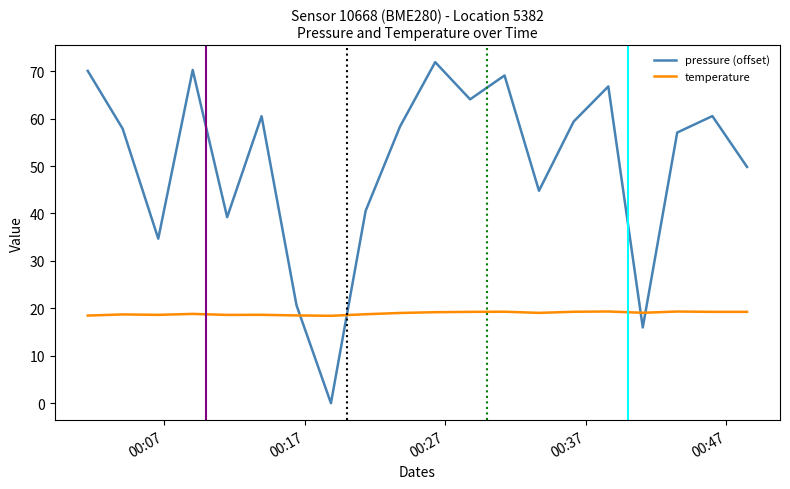

List the series in order of their overall mean, highest first.

pressure (offset), temperature